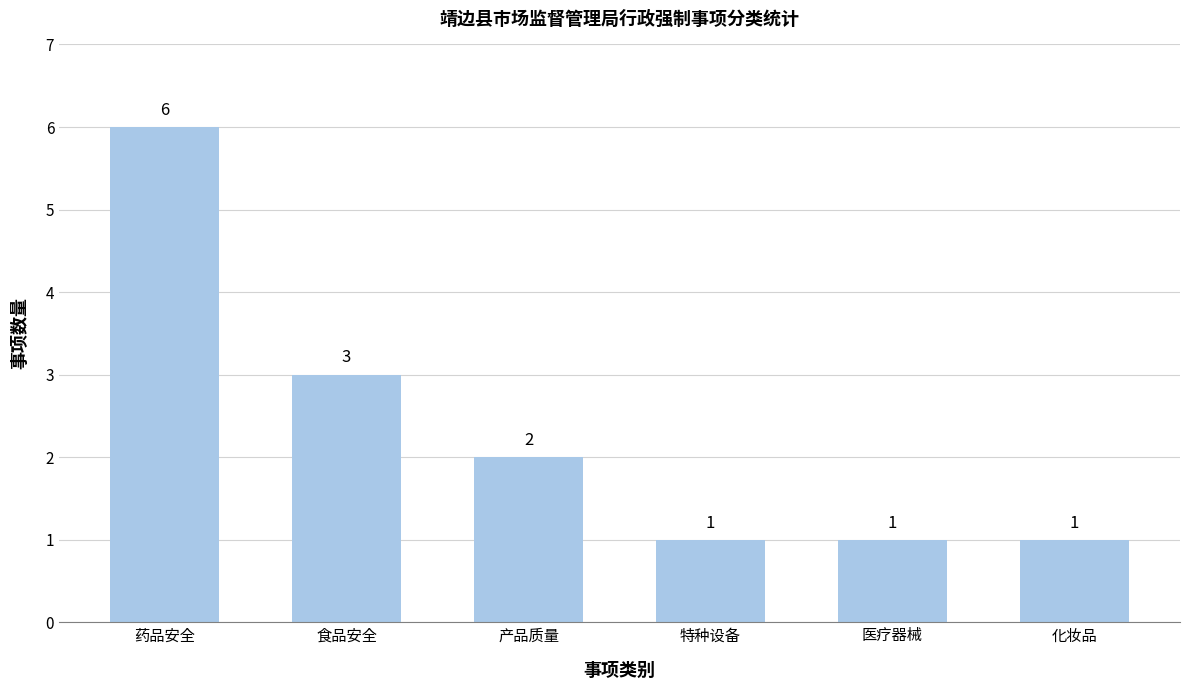

Where is the data nearest to the value 3?

食品安全